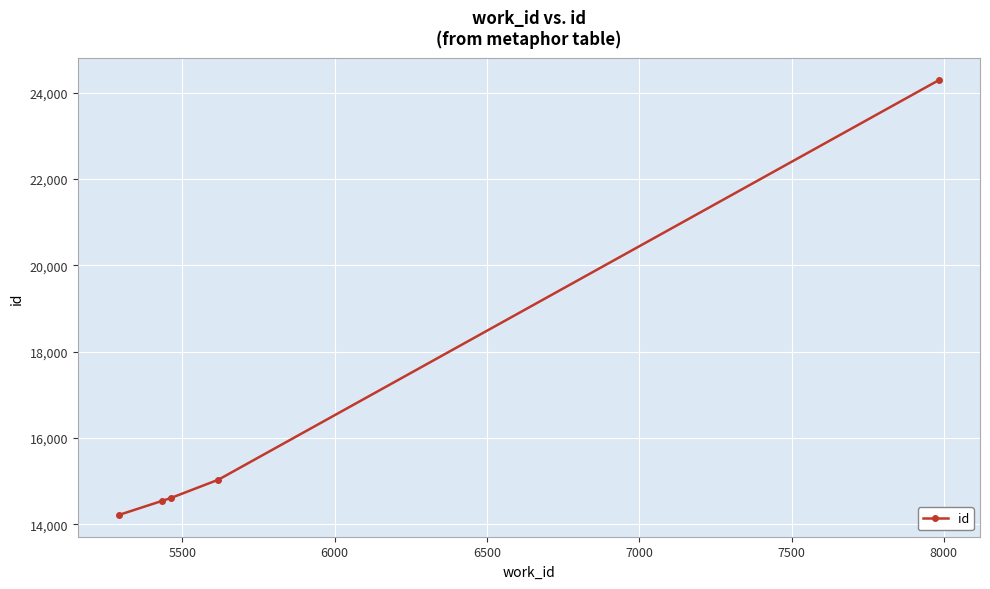

What is the maximum value shown in the chart?

24295